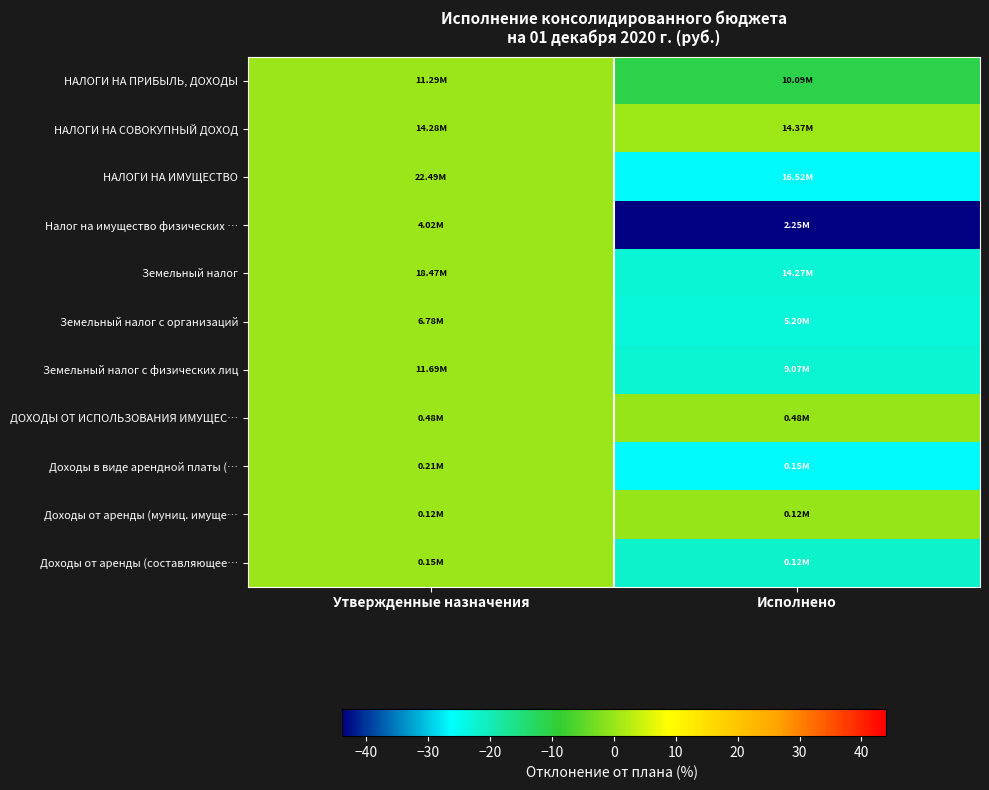

Between Утвержденные назначения and Исполнено, which series saw the biggest shift?

Налог на имущество физических …